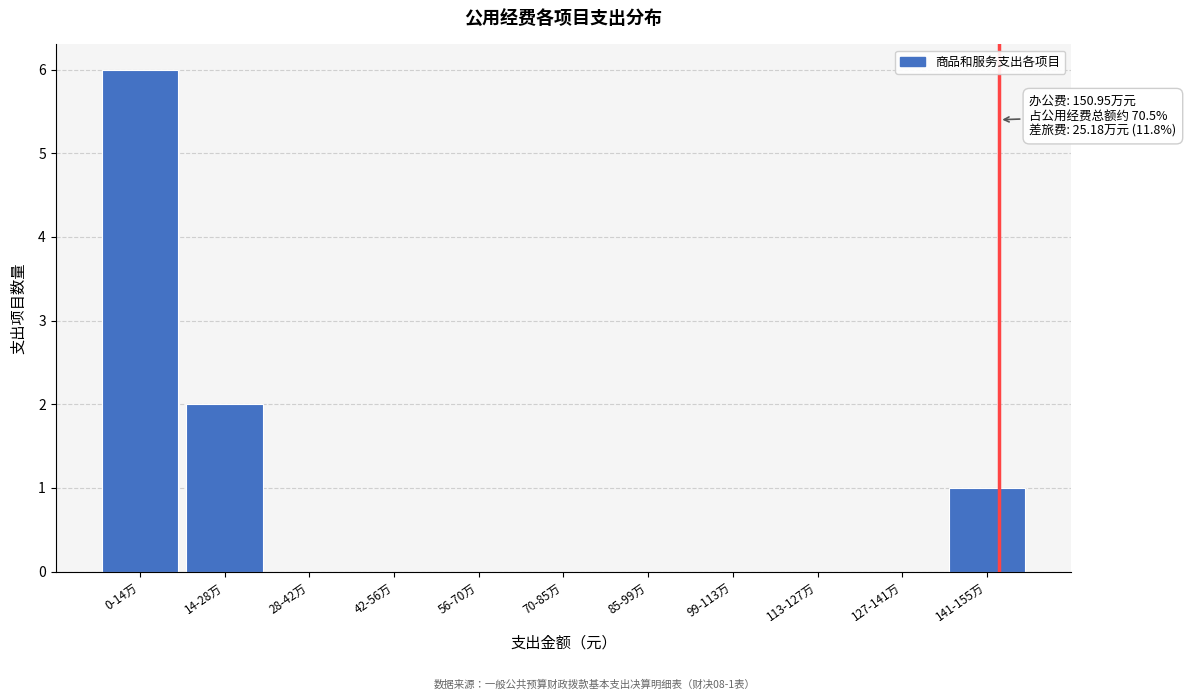

Reading left to right, extract all data points from this chart.

0-14万=6	14-28万=2	28-42万=0	42-56万=0	56-70万=0	70-85万=0	85-99万=0	99-113万=0	113-127万=0	127-141万=0	141-155万=1